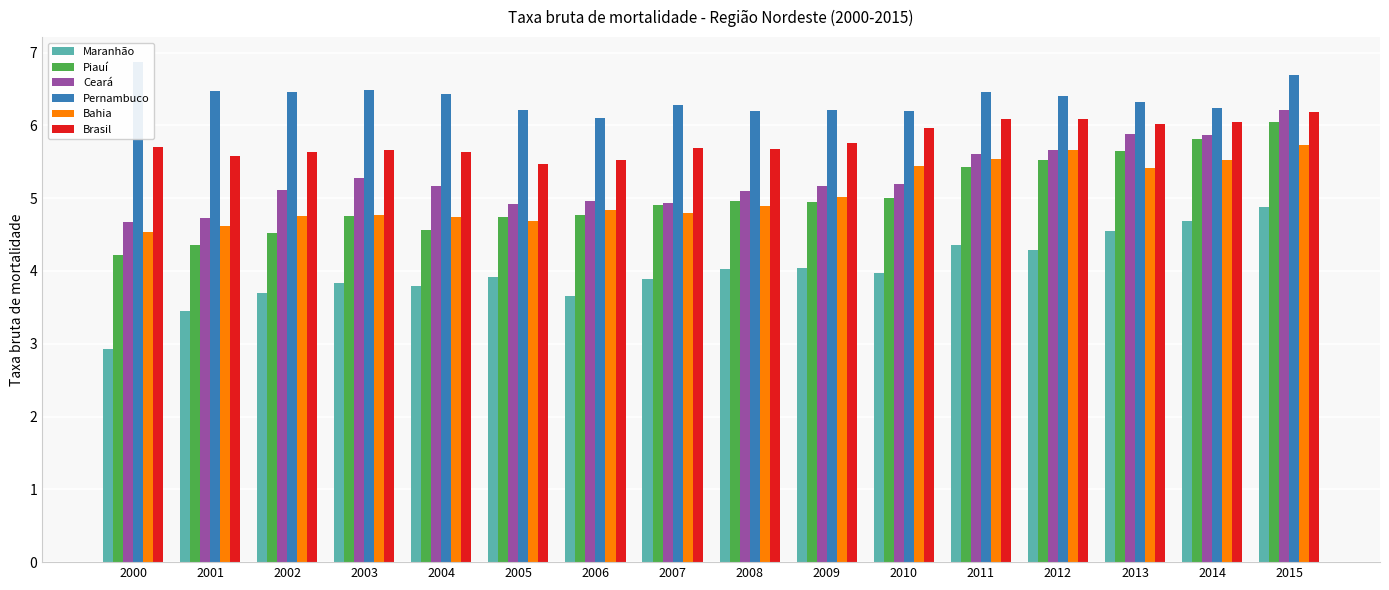

Which category has the highest value across all series?

2000